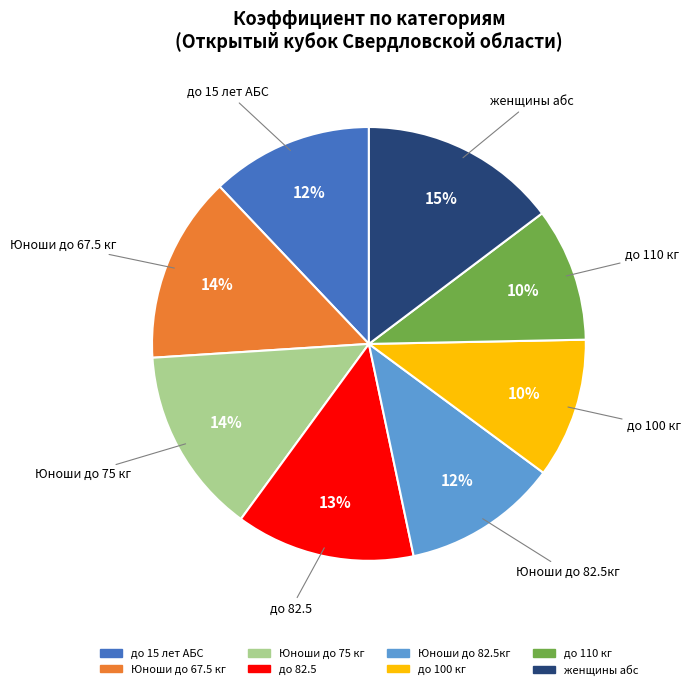

Combined, do Юноши до 67.5 кг and до 110 кг account for over 50%?

No